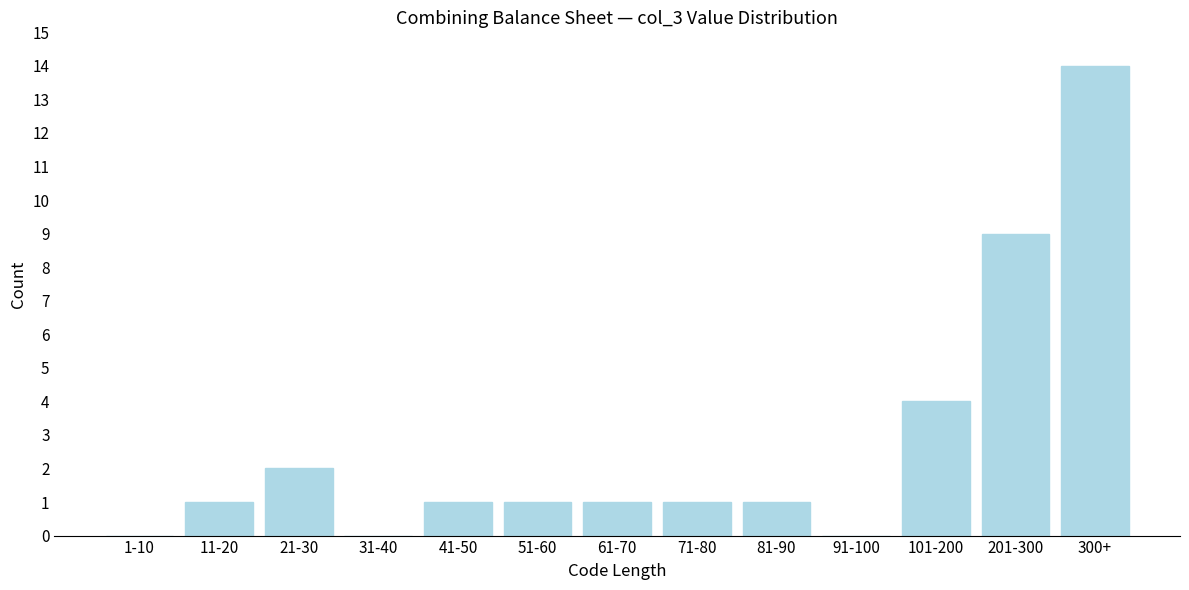

Reading right to left, extract all data points from this chart.

300+=14	201-300=9	101-200=4	91-100=0	81-90=1	71-80=1	61-70=1	51-60=1	41-50=1	31-40=0	21-30=2	11-20=1	1-10=0